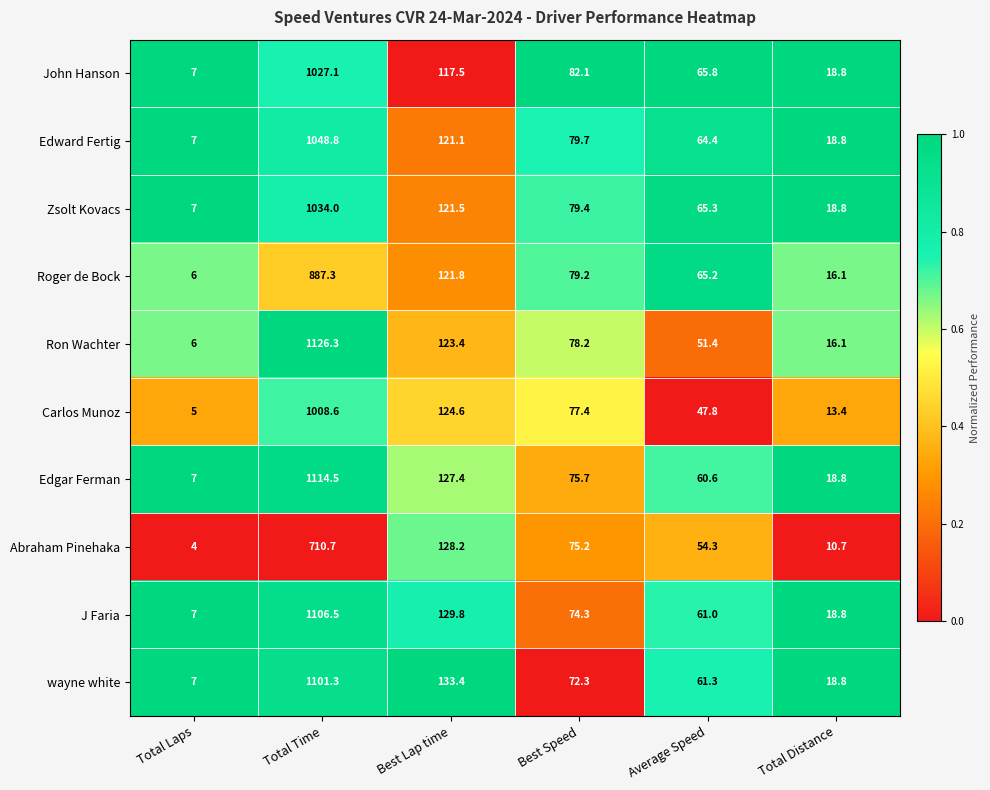

True or false: Roger de Bock has a value of 6.0 at Total Laps.

True